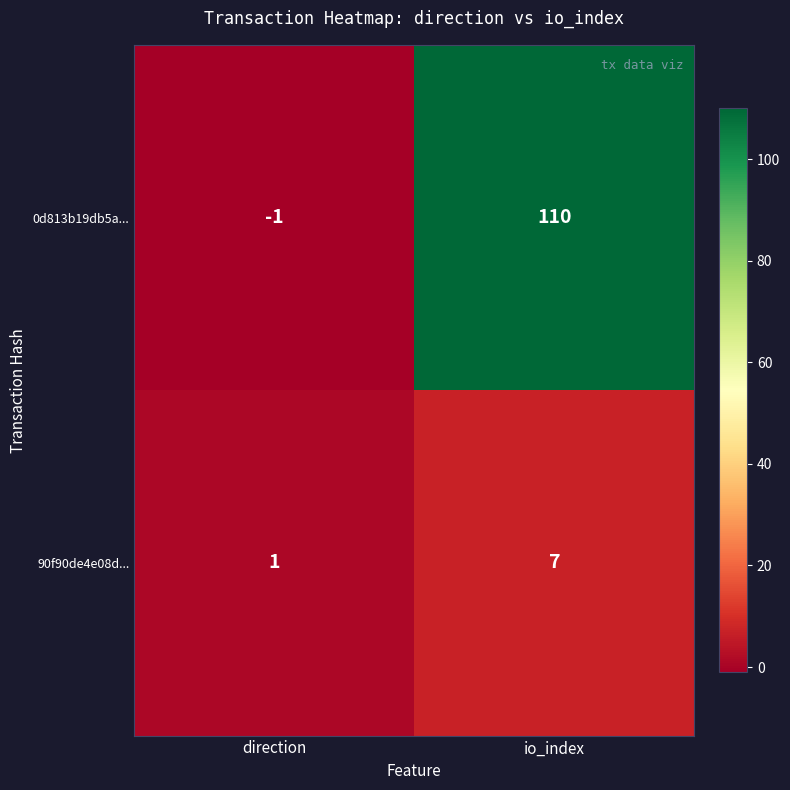

Reading right to left, list all the values displayed in this chart.

0d813b19db5a...: io_index=110	direction=-1
90f90de4e08d...: io_index=7	direction=1